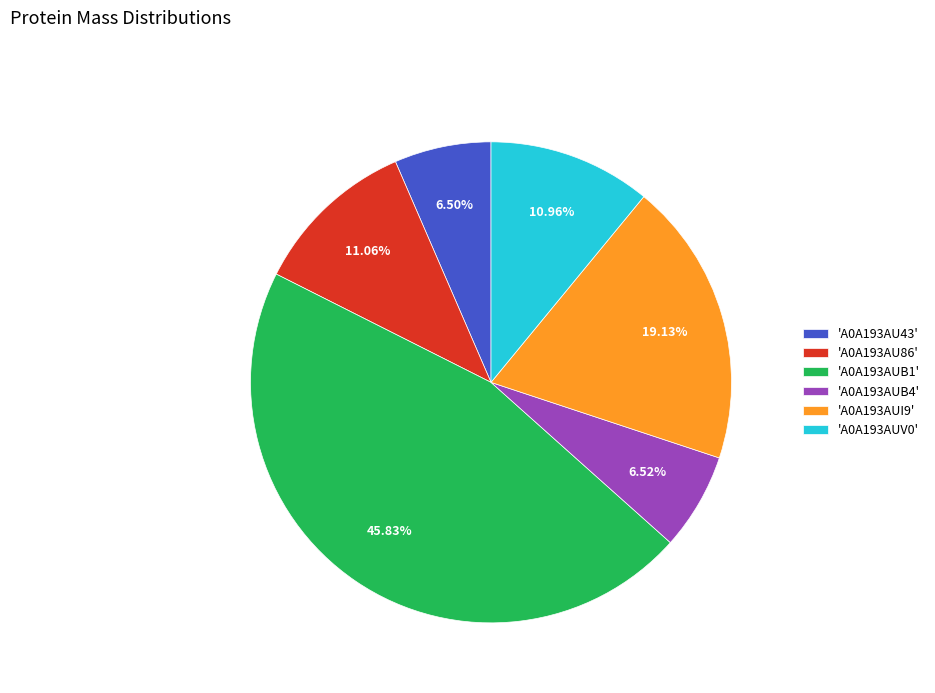

Does any single category account for the majority?

No